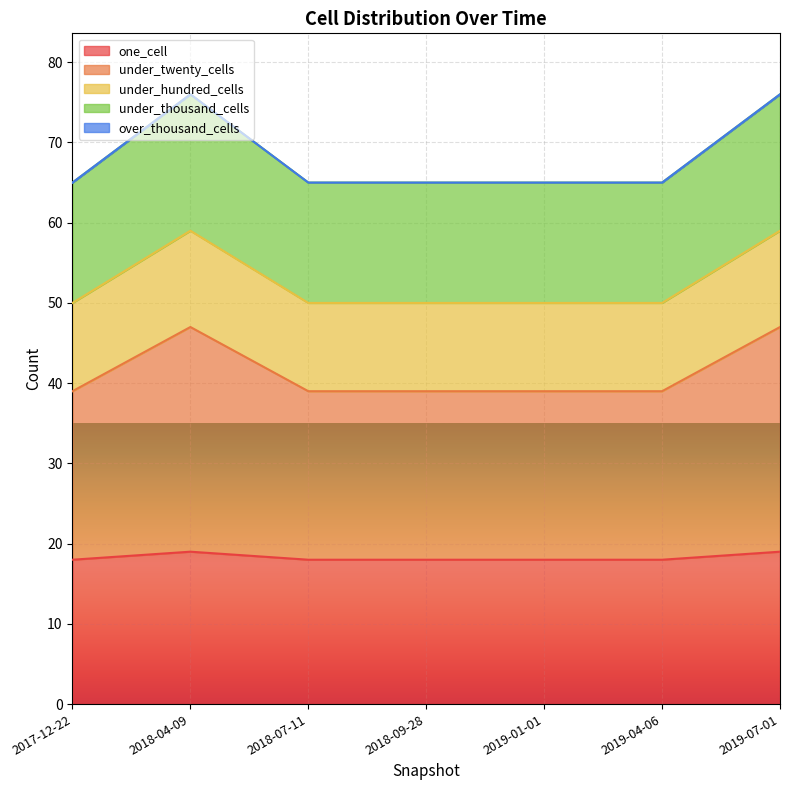

Where is the first local maximum for one_cell?

2018-04-09